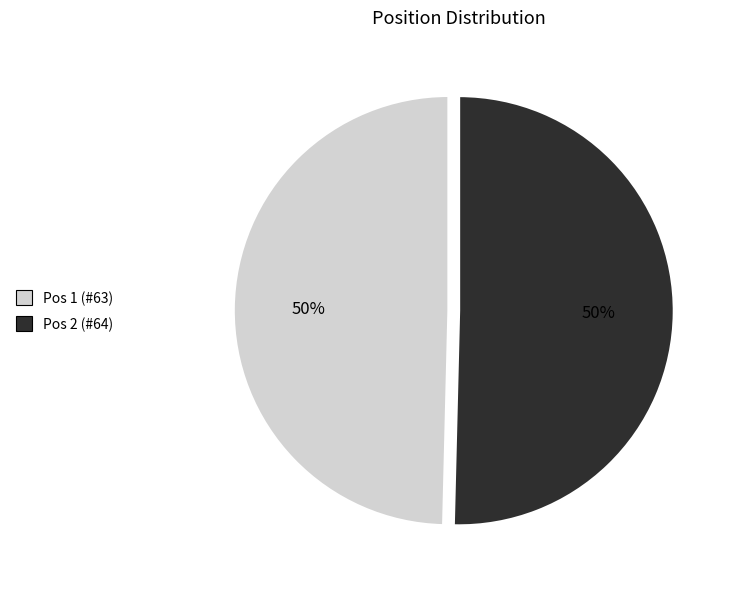

To the nearest percent, what is the average slice percentage?

50%